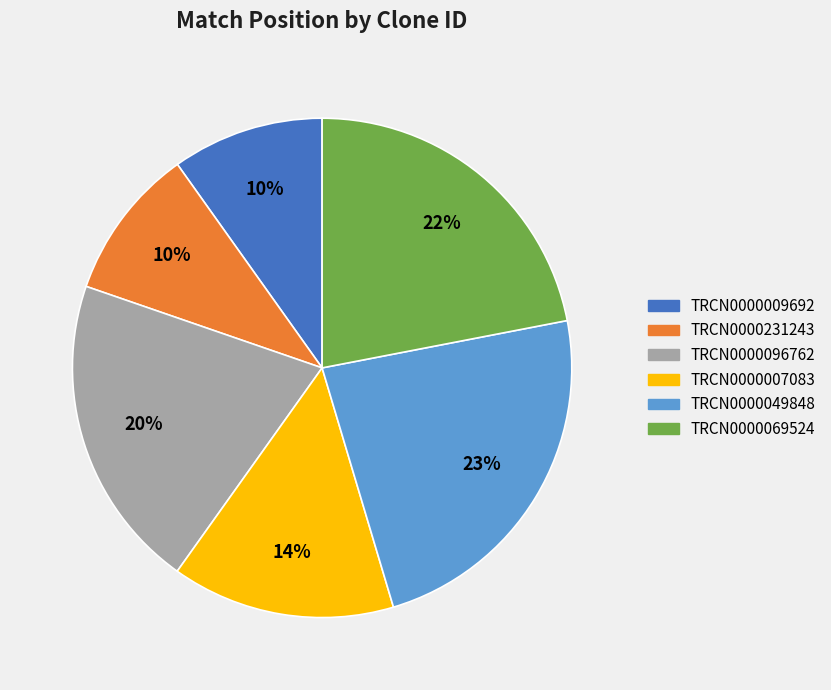

To the nearest percent, what percentage of the pie is TRCN0000049848?

23%